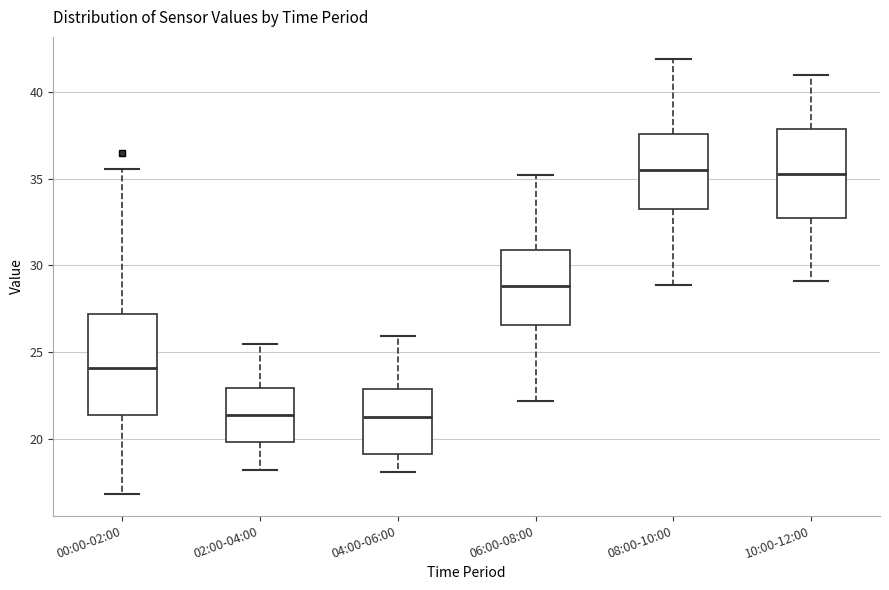

Reading left to right, transcribe this box plot: for each box, give where its median line is, the range the box spans, and where its two whiskers end, as read against the y-axis. The values are not printed on the chart, so give them approximately, as read against the axis.

00:00-02:00: median 24.0, box 21.5 to 27.0, whiskers 17.0 to 35.5
02:00-04:00: median 21.5, box 20.0 to 23.0, whiskers 18.0 to 25.5
04:00-06:00: median 21.5, box 19.0 to 23.0, whiskers 18.0 to 26.0
06:00-08:00: median 29.0, box 26.5 to 31.0, whiskers 22.0 to 35.0
08:00-10:00: median 35.5, box 33.5 to 37.5, whiskers 29.0 to 42.0
10:00-12:00: median 35.5, box 33.0 to 38.0, whiskers 29.0 to 41.0